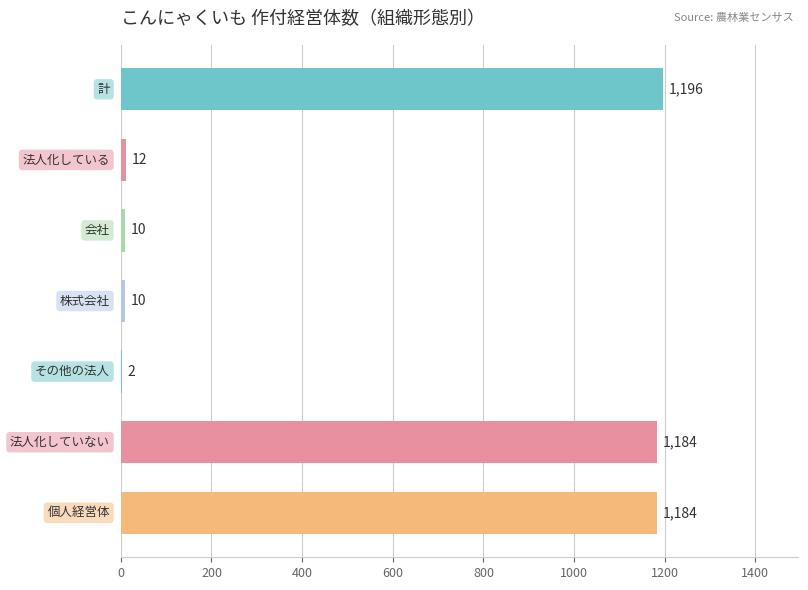

How many categories are shown in the chart?

7